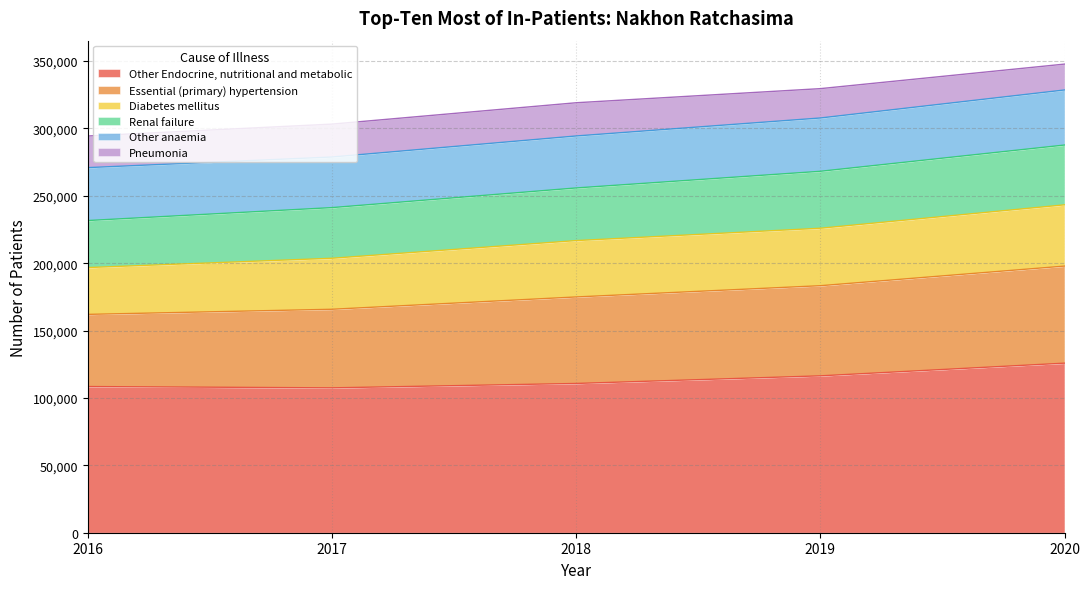

What is the minimum value for Other Endocrine, nutritional and metabolic?

107501